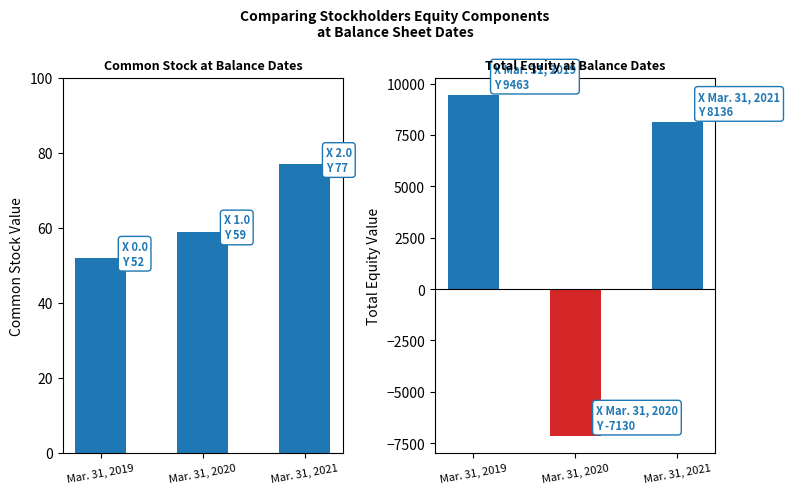

Reading left to right, transcribe all the data shown in this chart.

Common stock: Mar. 31, 2019=52	Mar. 31, 2020=59	Mar. 31, 2021=77
Total: Mar. 31, 2019=9463	Mar. 31, 2020=-7130	Mar. 31, 2021=8136